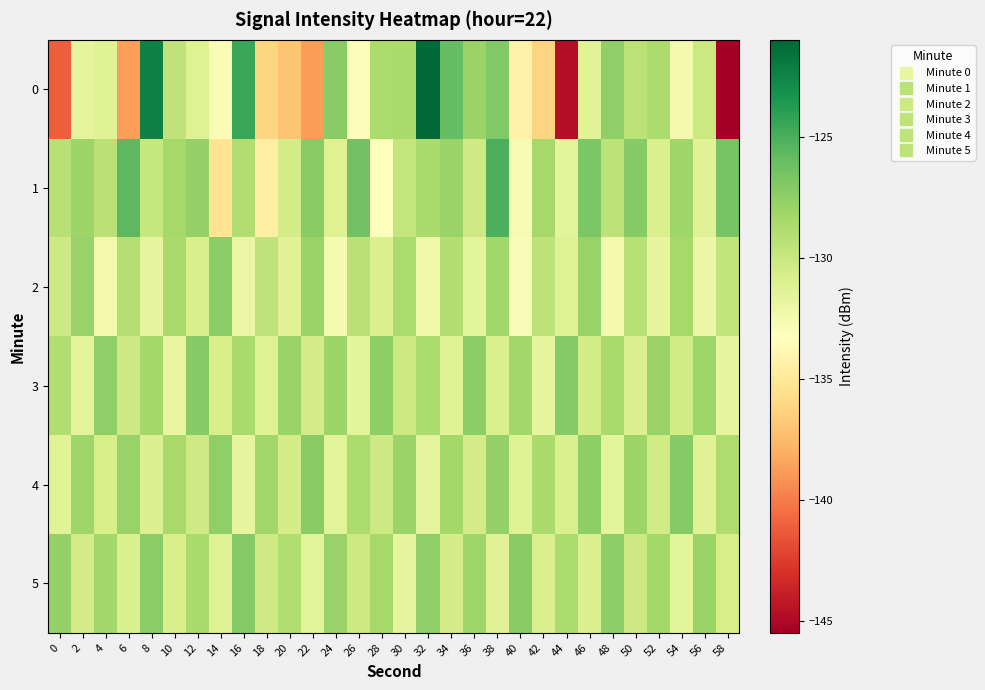

Which series has the largest total across all categories?

1